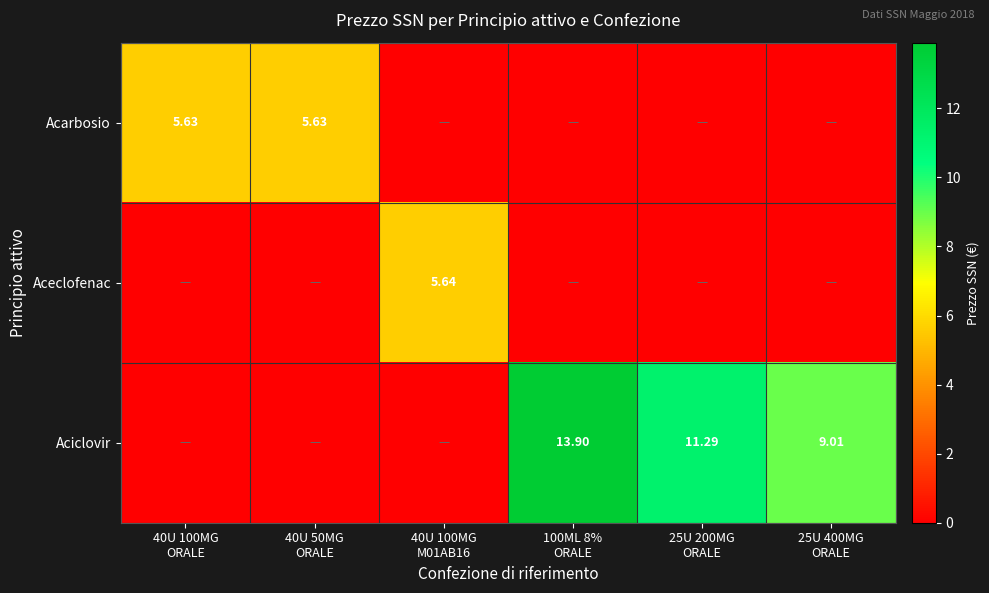

What is the difference between the Aciclovir values at 40U 50MG ORALE and 100ML 8% ORALE?

13.9